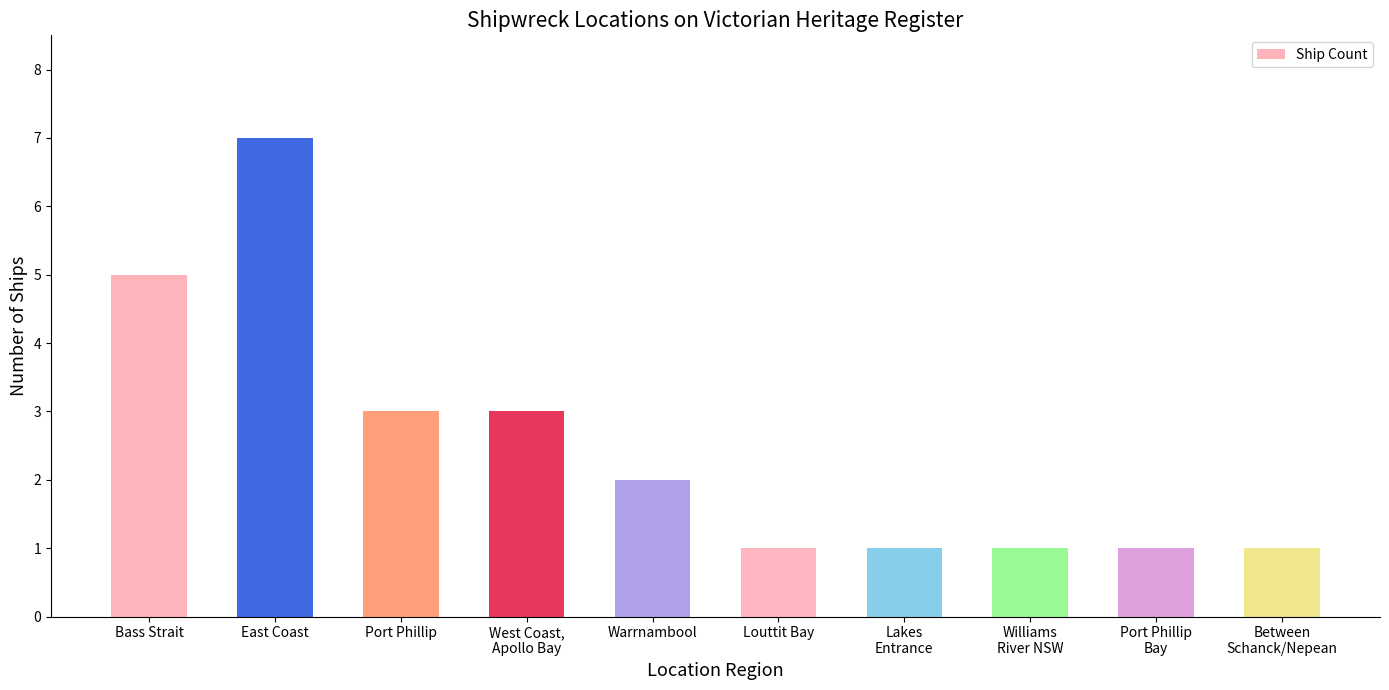

The value at Port Phillip is 5. True or false?

False